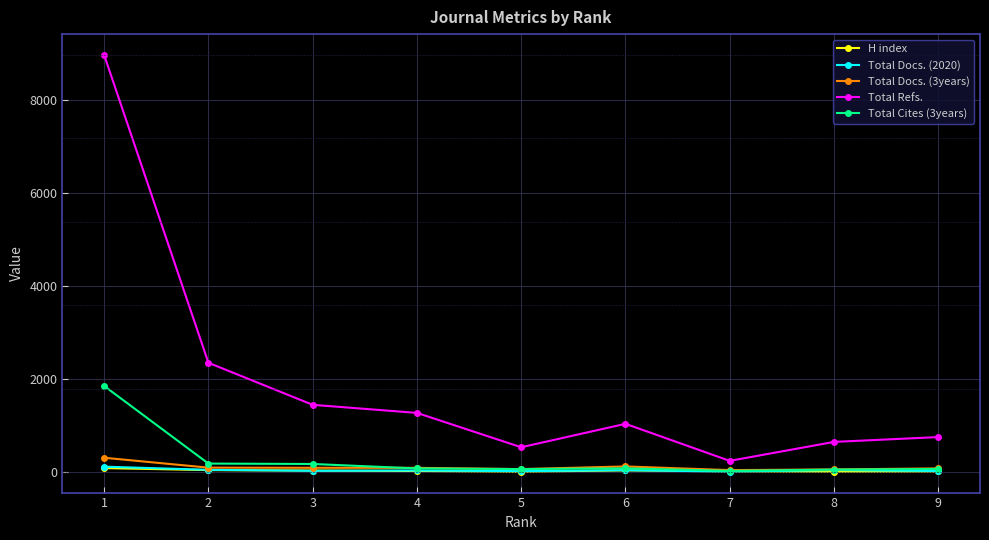

Which series changed the most between 1 and 9?

Total Refs.